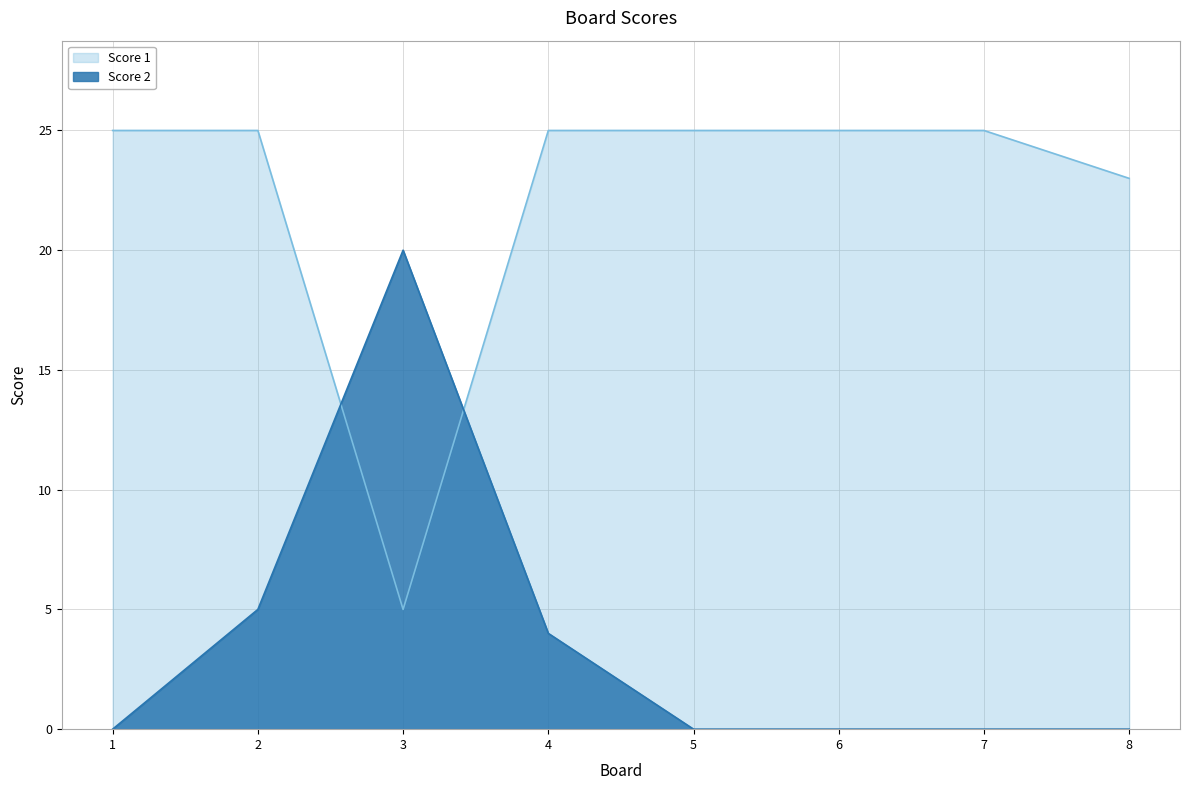

Rank the series by their average value, from lowest to highest.

Score 2, Score 1